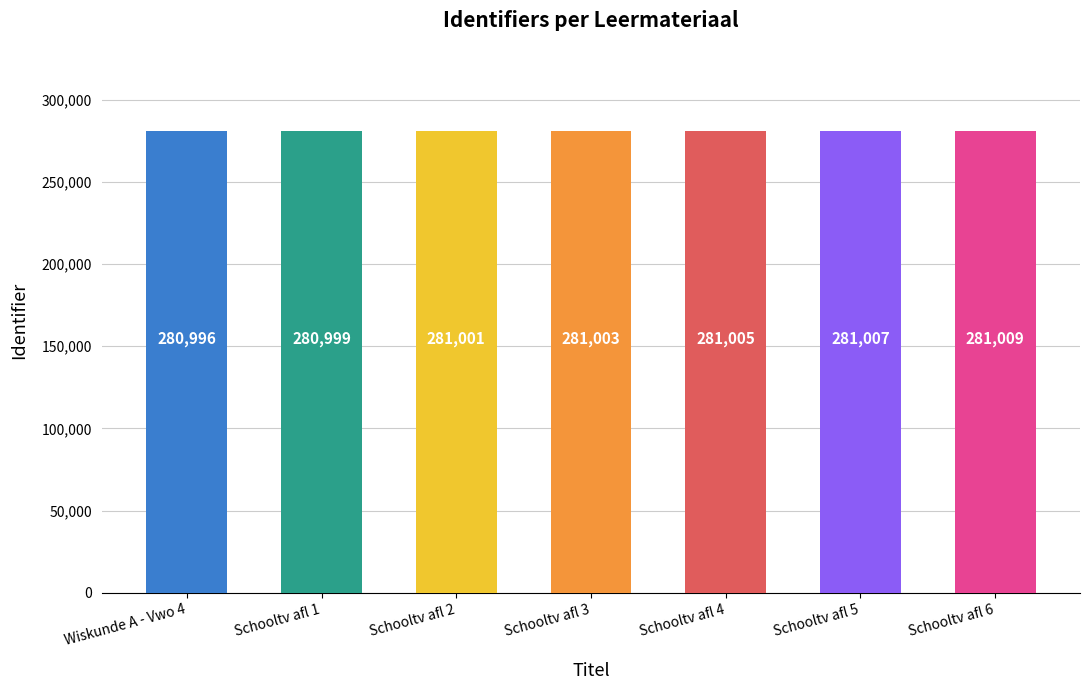

At which category does the chart reach its minimum across all series?

Wiskunde A - Vwo 4